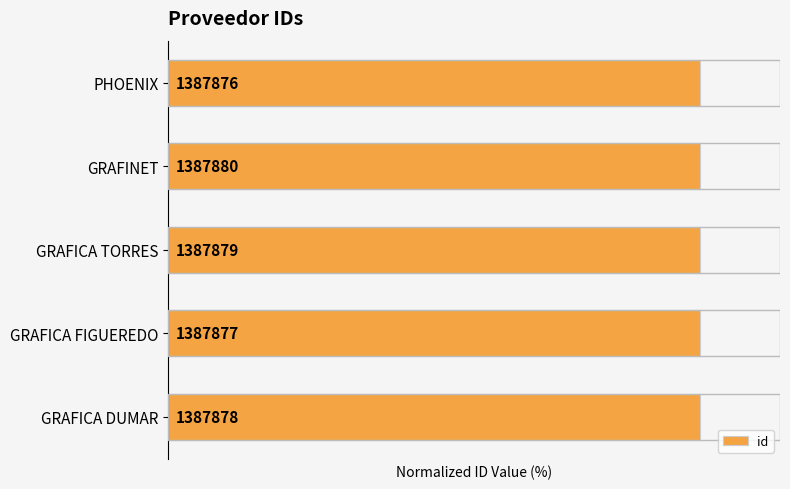

How many bars are there in total?

5